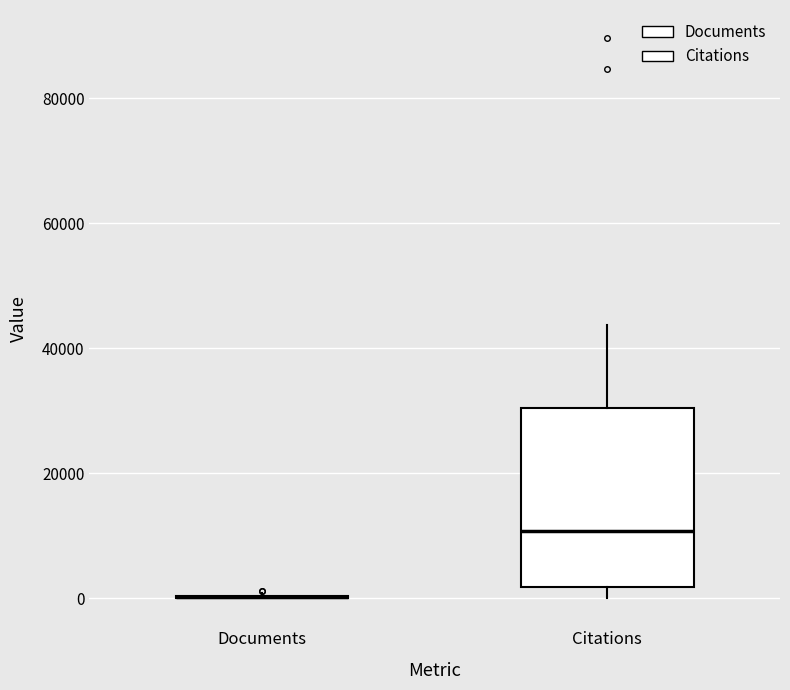

Comparing the boxes themselves (not the whiskers), which one is the tallest?

Citations